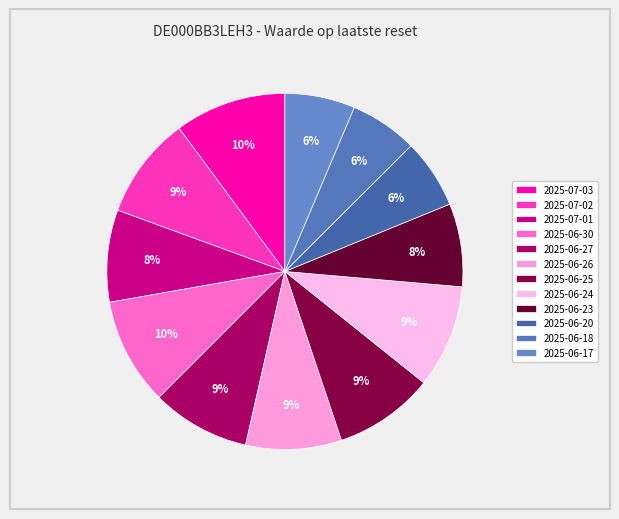

Is there any slice that represents more than half of the pie?

No